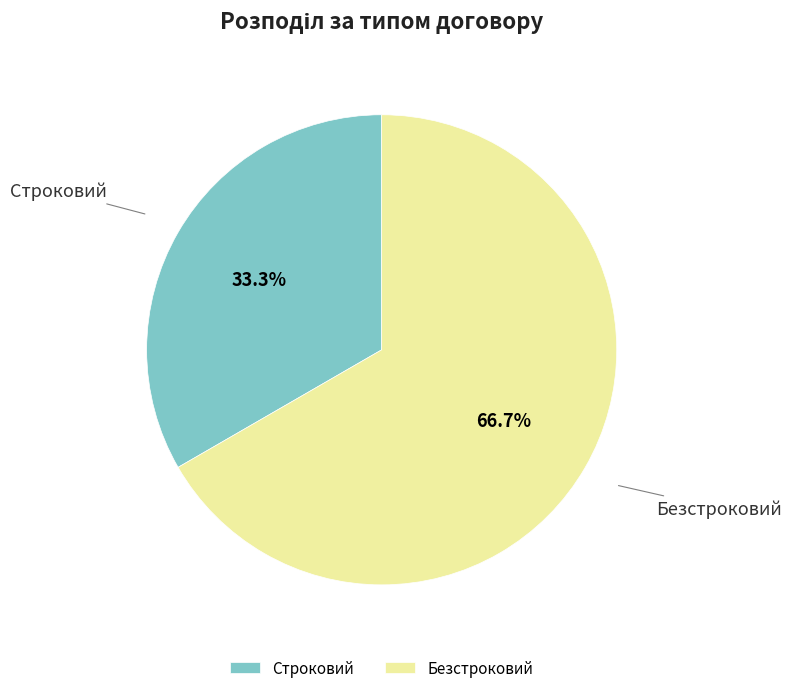

The Безстроковий slice represents 67% of the pie. True or false?

True